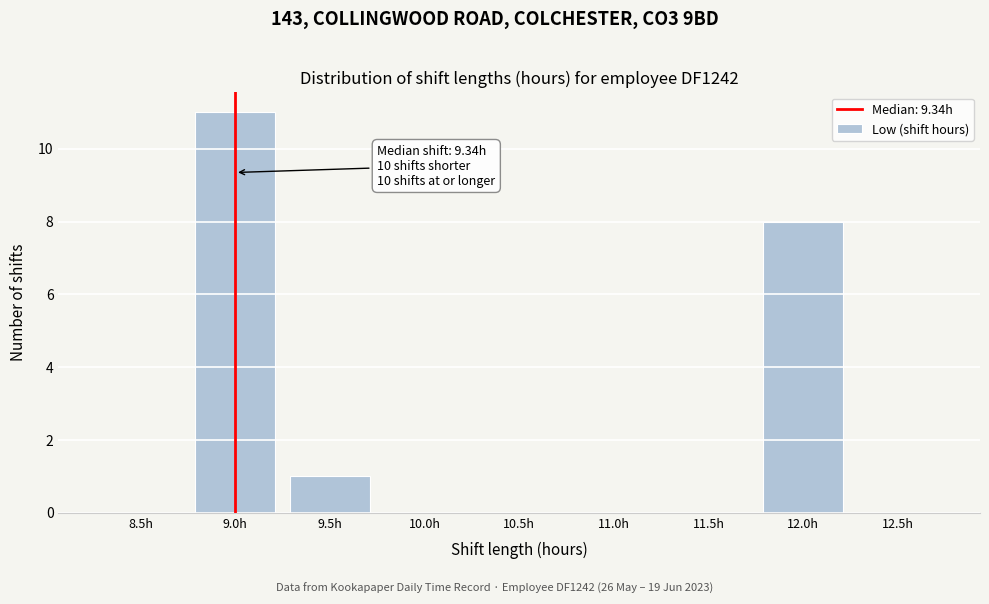

Reading left to right, transcribe all the data shown in this chart.

8.5h=0	9.0h=11	9.5h=1	10.0h=0	10.5h=0	11.0h=0	11.5h=0	12.0h=8	12.5h=0